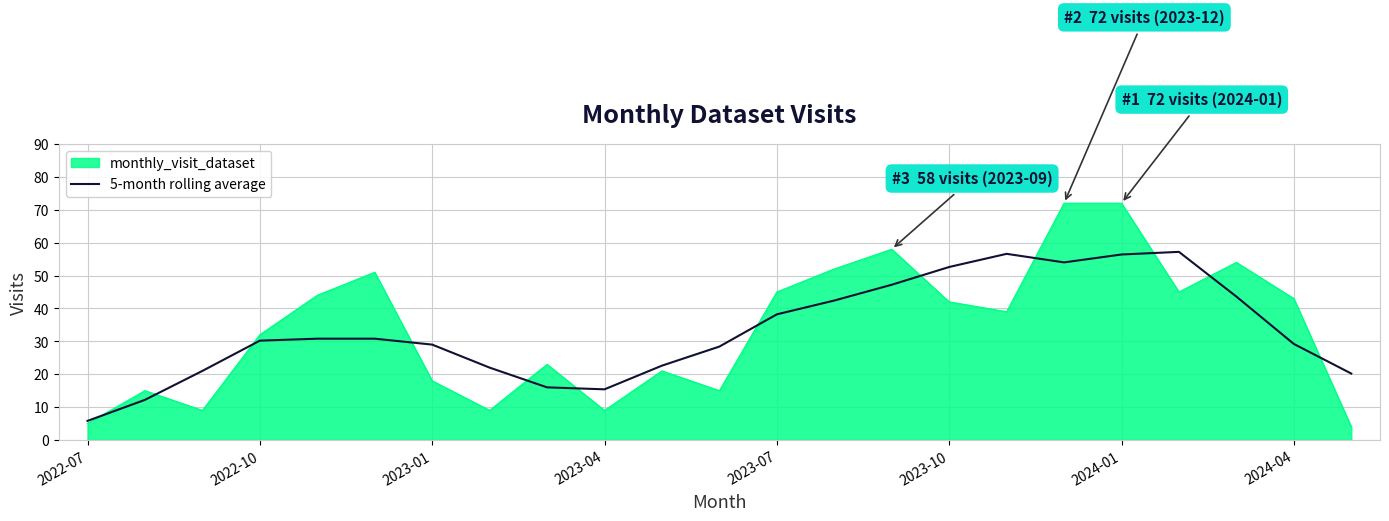

What is the minimum value shown in the chart?

4.0